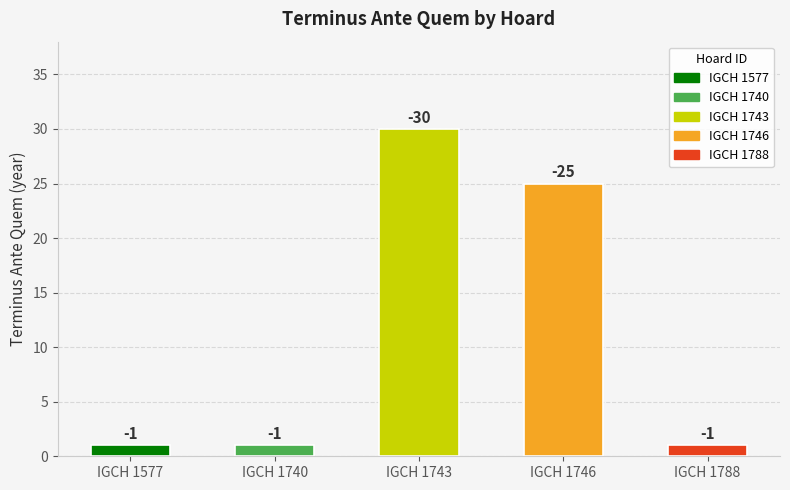

Reading left to right, list all the values displayed in this chart.

IGCH 1577=-1	IGCH 1740=-1	IGCH 1743=-30	IGCH 1746=-25	IGCH 1788=-1